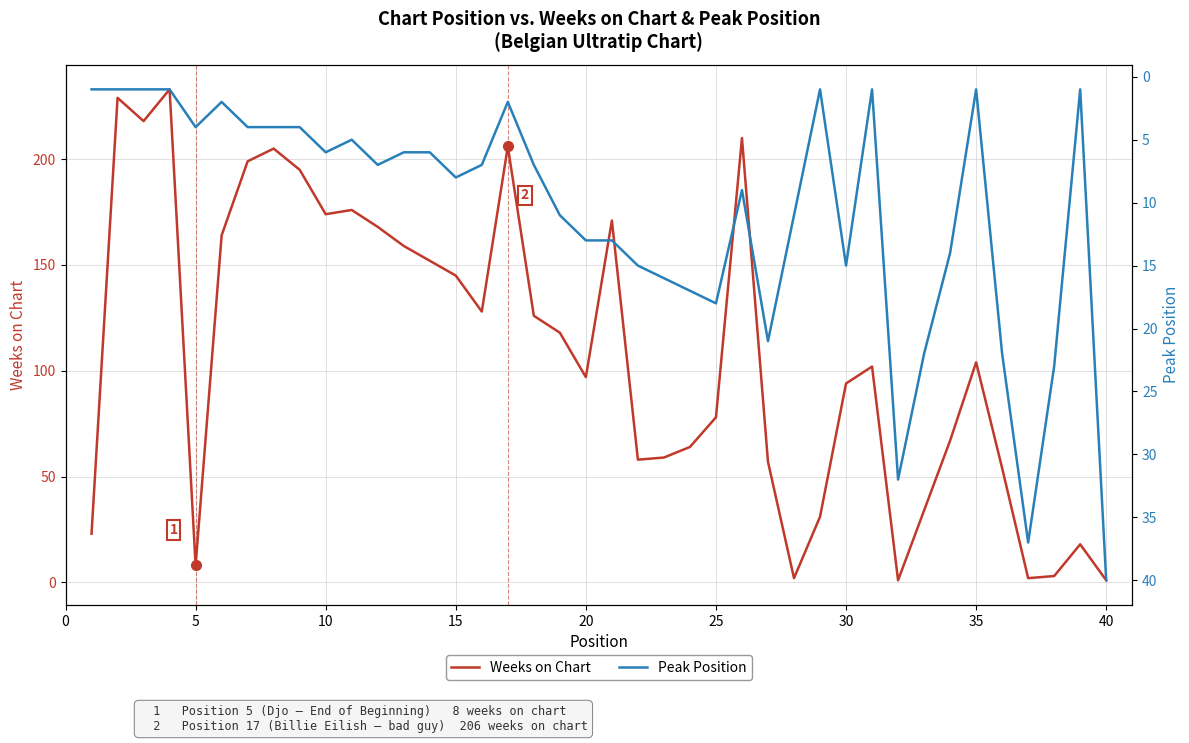

What is the difference between the second highest and second lowest values in the Weeks on Chart series?

228